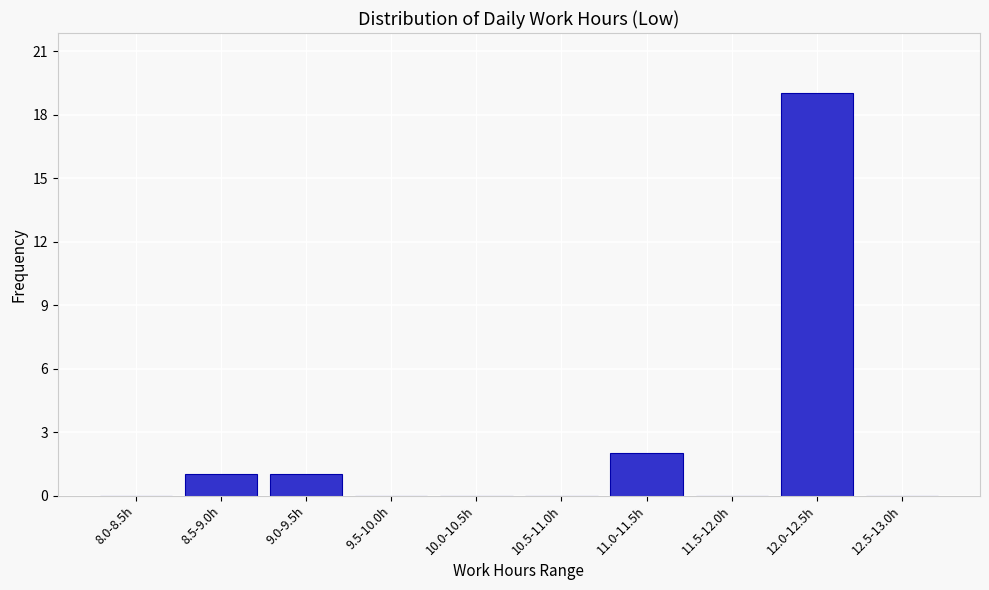

Reading right to left, extract all data points from this chart.

12.5-13.0h=0	12.0-12.5h=19	11.5-12.0h=0	11.0-11.5h=2	10.5-11.0h=0	10.0-10.5h=0	9.5-10.0h=0	9.0-9.5h=1	8.5-9.0h=1	8.0-8.5h=0